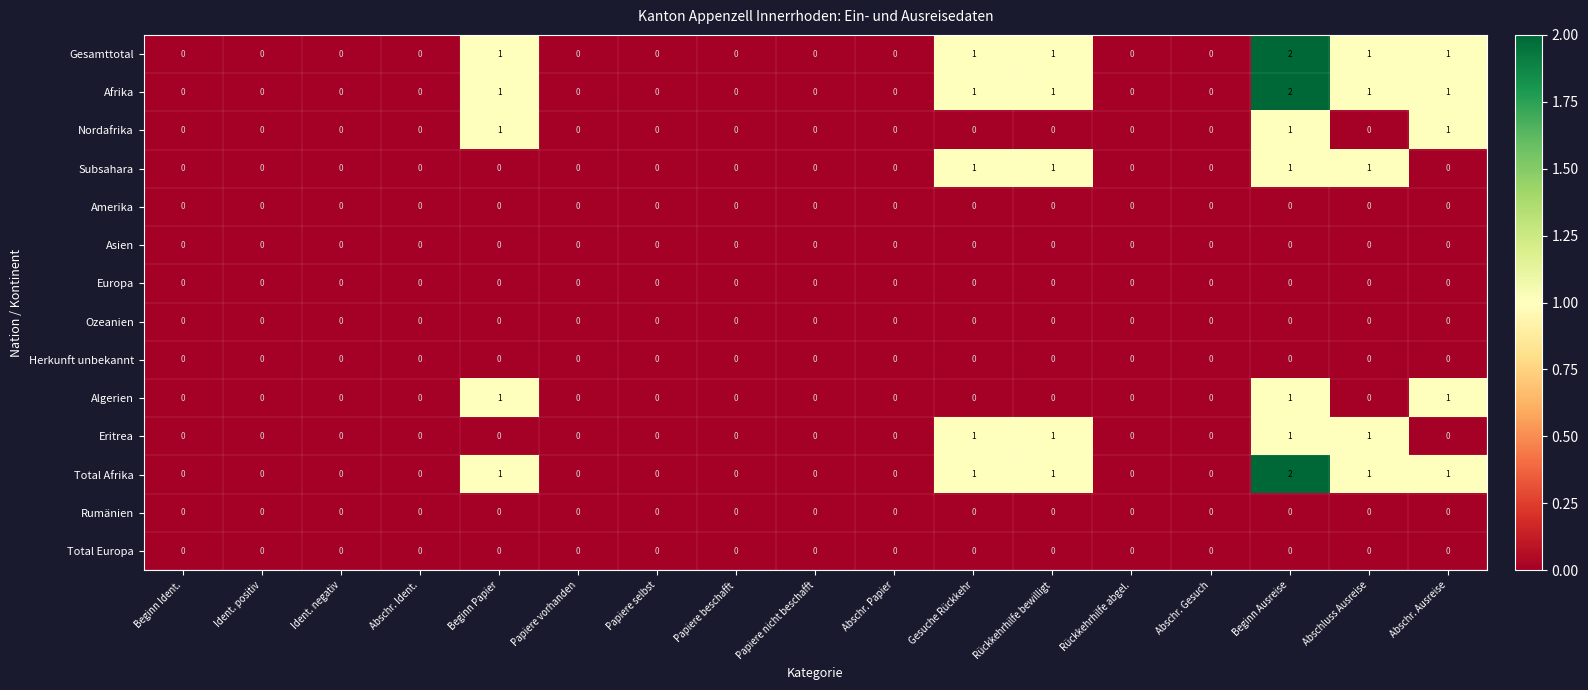

What is the total value across all series at Rückkehrhilfe bewilligt?

5